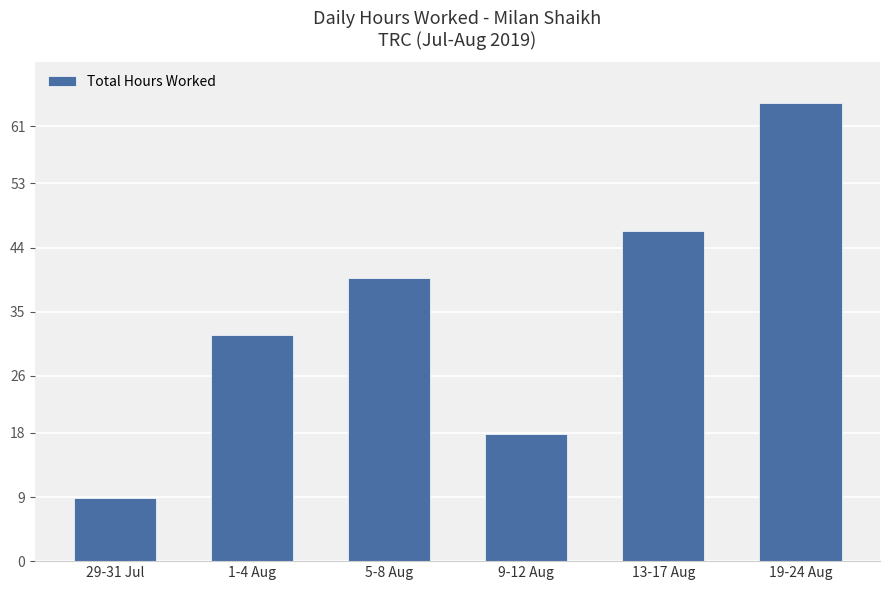

List the labels in order of value, largest first.

19-24 Aug, 13-17 Aug, 5-8 Aug, 1-4 Aug, 9-12 Aug, 29-31 Jul